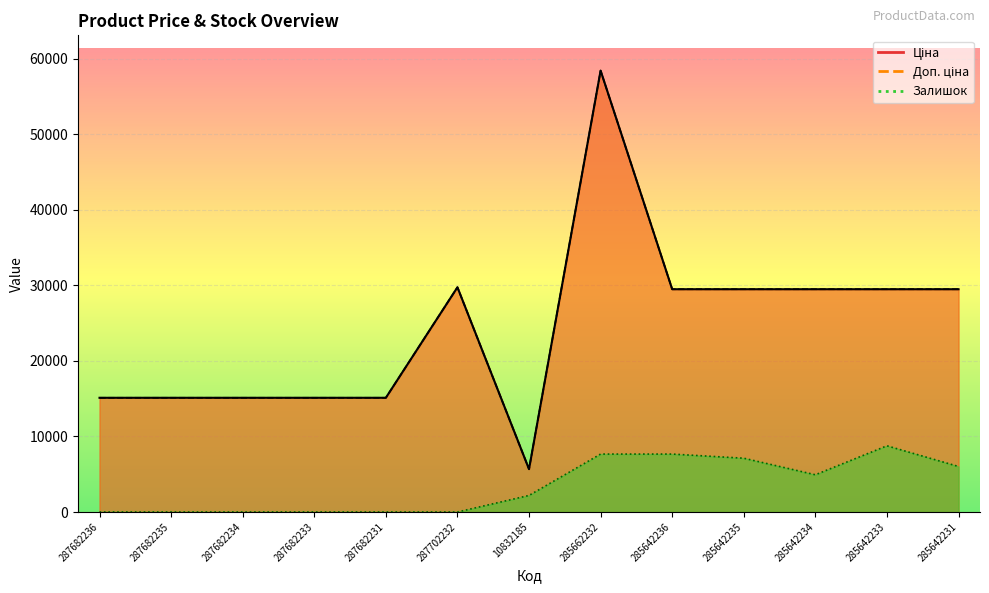

Between 287682233 and 285662232, which series saw the biggest shift?

Ціна